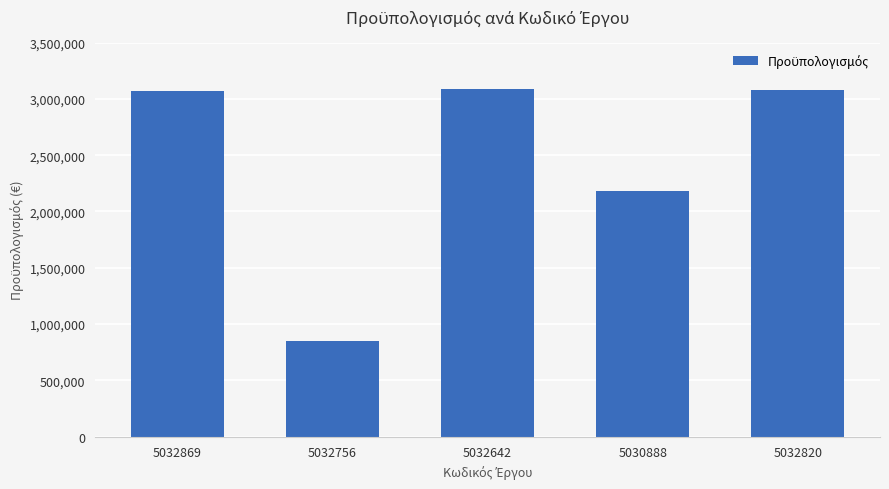

Approximately how many times larger is the value at 5032820 compared to 5032756?

3.6